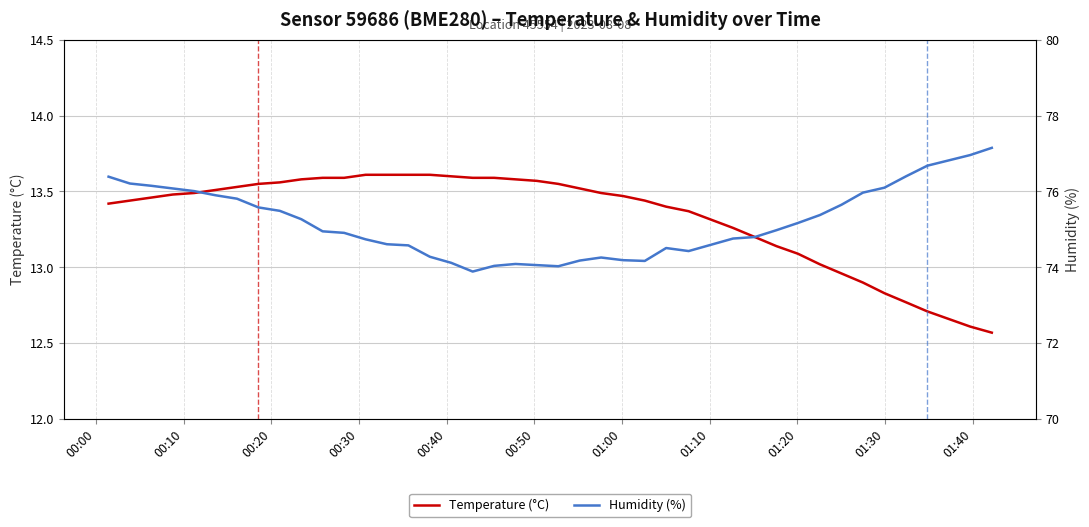

True or false: Temperature (°C) and Humidity (%) cross at least once.

False